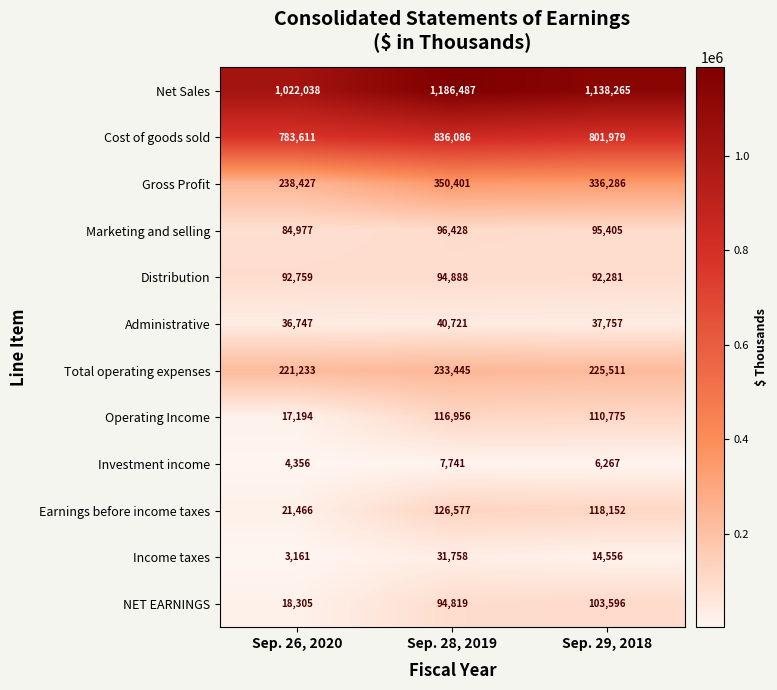

What is the minimum value shown in the chart?

3161